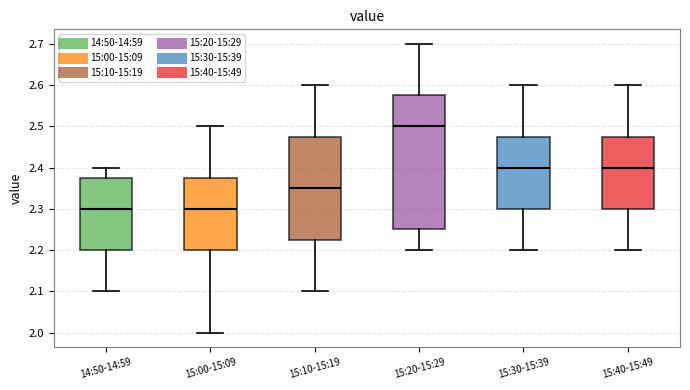

Reading left to right, read every box against the y-axis: the position of its median line, the range the box covers, and the ends of its whiskers. The values are not printed on the chart, so give them approximately, as read against the axis.

14:50-14:59: median 2.30, box 2.20 to 2.38, whiskers 2.10 to 2.40
15:00-15:09: median 2.30, box 2.20 to 2.38, whiskers 2.00 to 2.50
15:10-15:19: median 2.35, box 2.23 to 2.48, whiskers 2.10 to 2.60
15:20-15:29: median 2.50, box 2.25 to 2.58, whiskers 2.20 to 2.70
15:30-15:39: median 2.40, box 2.30 to 2.48, whiskers 2.20 to 2.60
15:40-15:49: median 2.40, box 2.30 to 2.48, whiskers 2.20 to 2.60